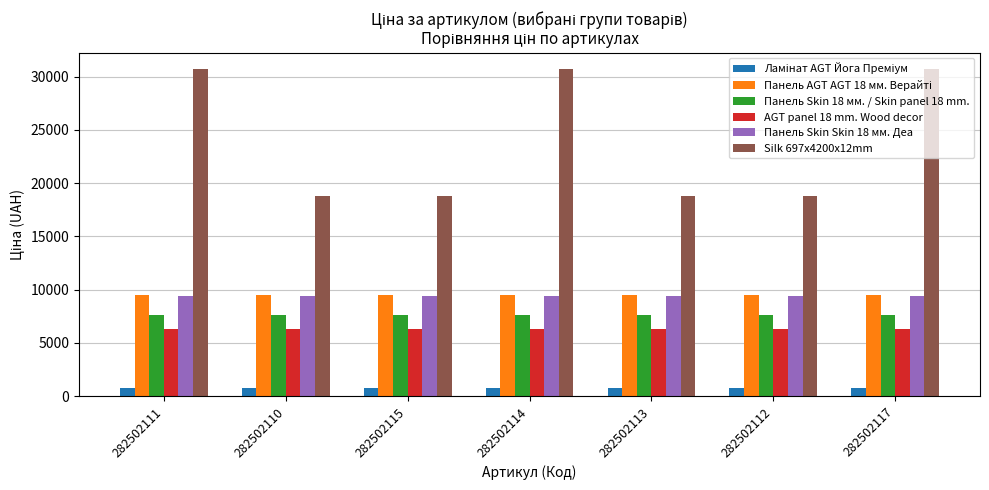

Count the number of data series in this chart.

6